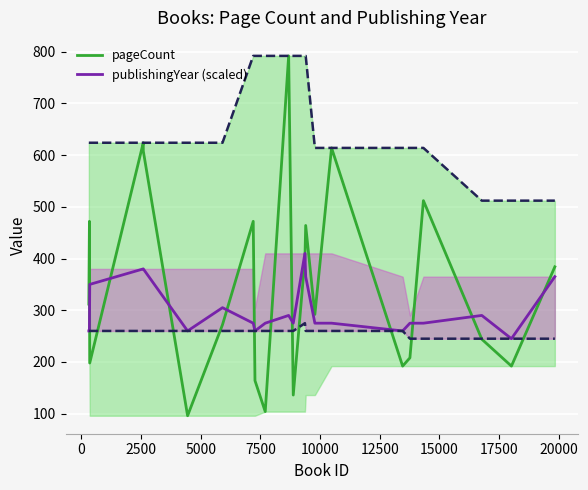

What is the maximum value for publishingYear (scaled)?

410